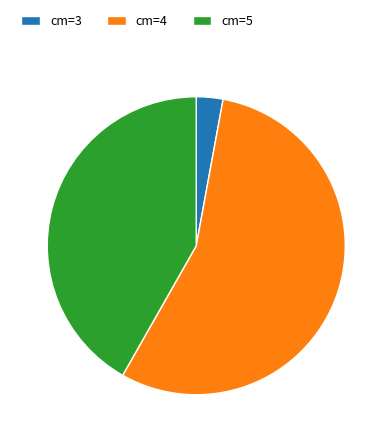

How many segments does this pie chart have?

3